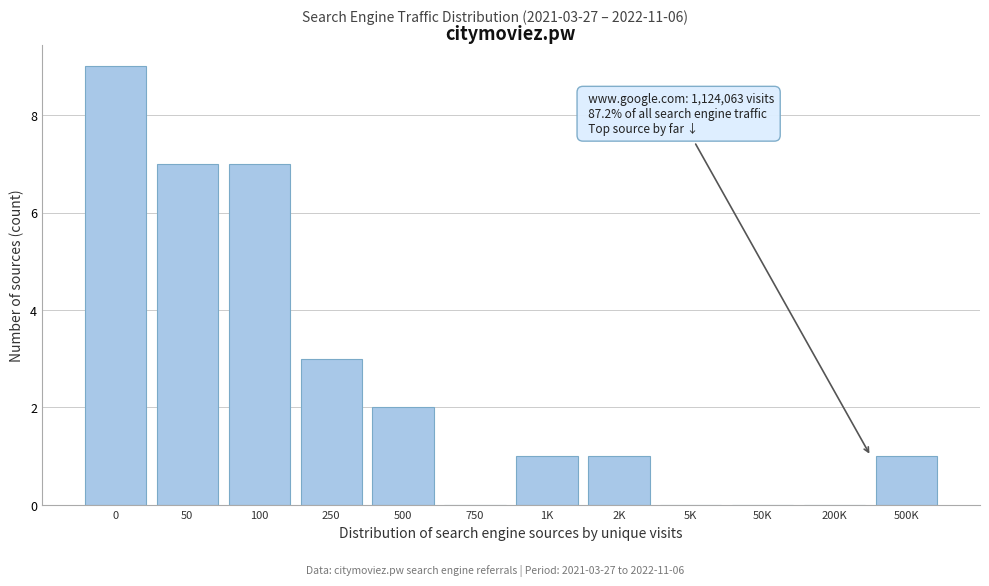

Reading right to left, what are all the values shown in this chart?

500K=1	200K=0	50K=0	5K=0	2K=1	1K=1	750=0	500=2	250=3	100=7	50=7	0=9